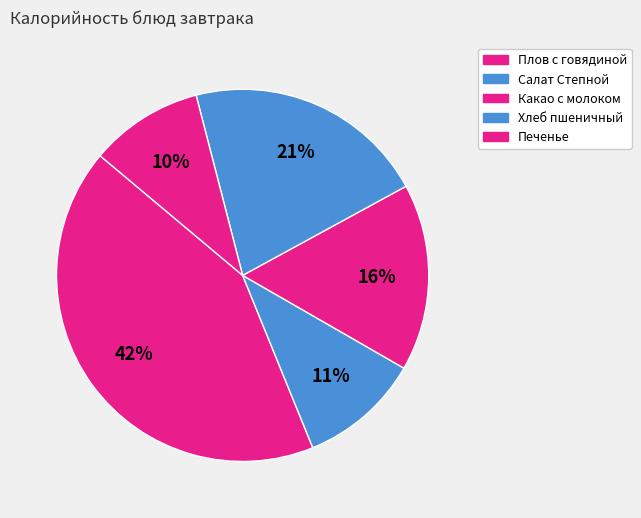

Which slice is the largest?

Плов с говядиной